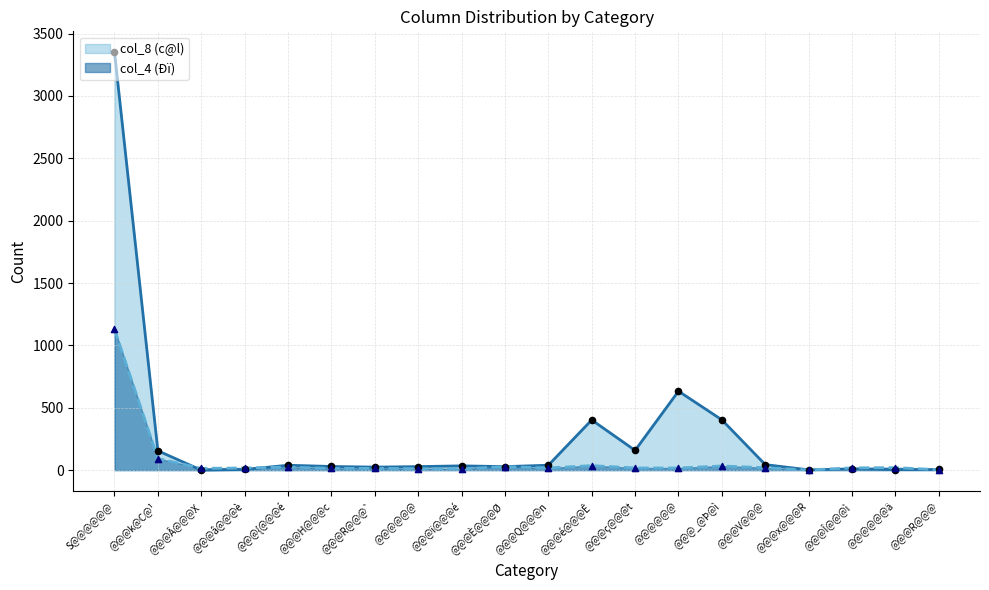

What are all the series names shown in the legend?

col_8 (c@l), col_4 (Ðï)